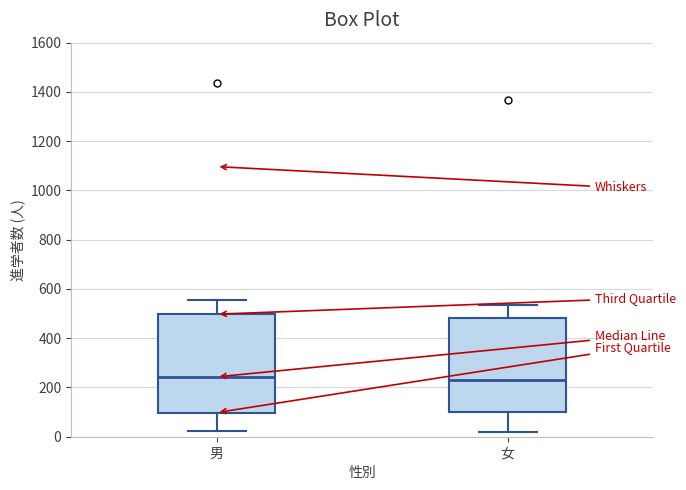

Where is the upper edge of the box for 女 on the y-axis? The values are not printed on the chart, so give them approximately, as read against the axis.

480